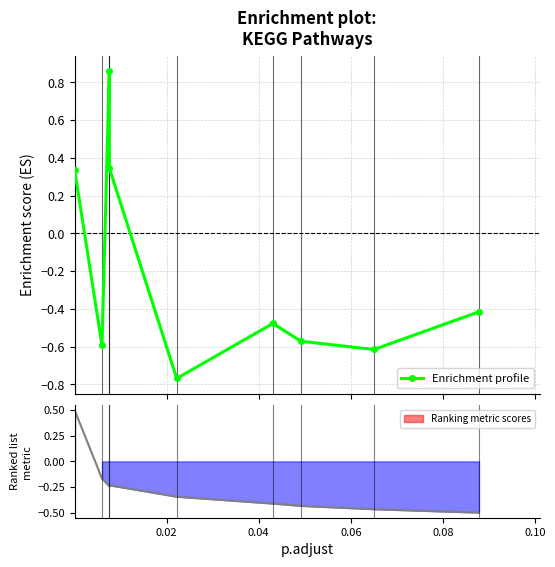

How many interior local valleys (lower than both neighbors) does the data have?

3